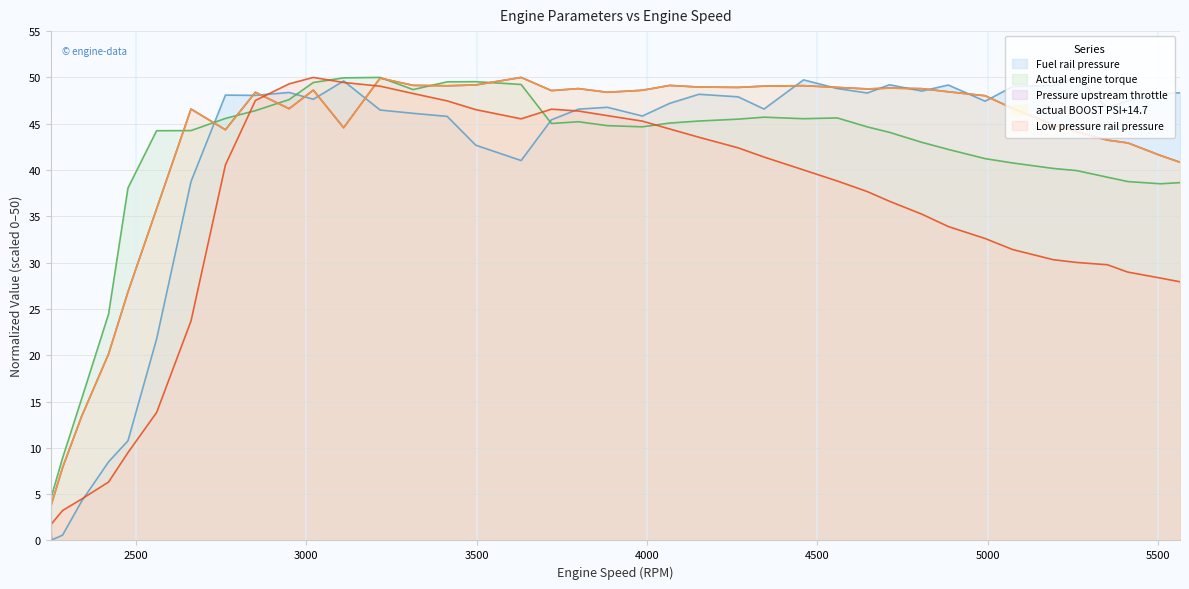

How many values in the Pressure upstream throttle series are below 48?

18